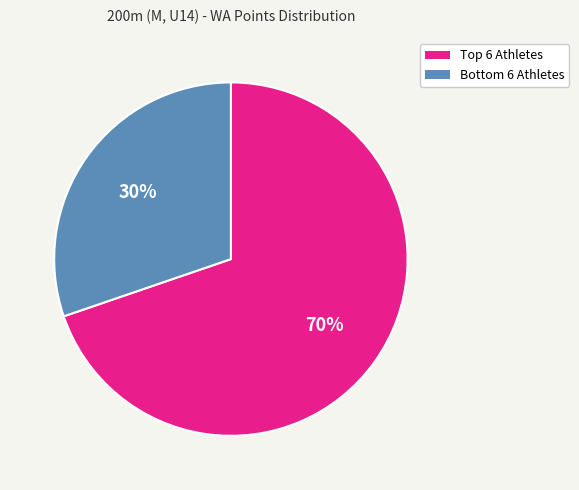

Which category has the biggest portion of the pie?

Top 6 Athletes